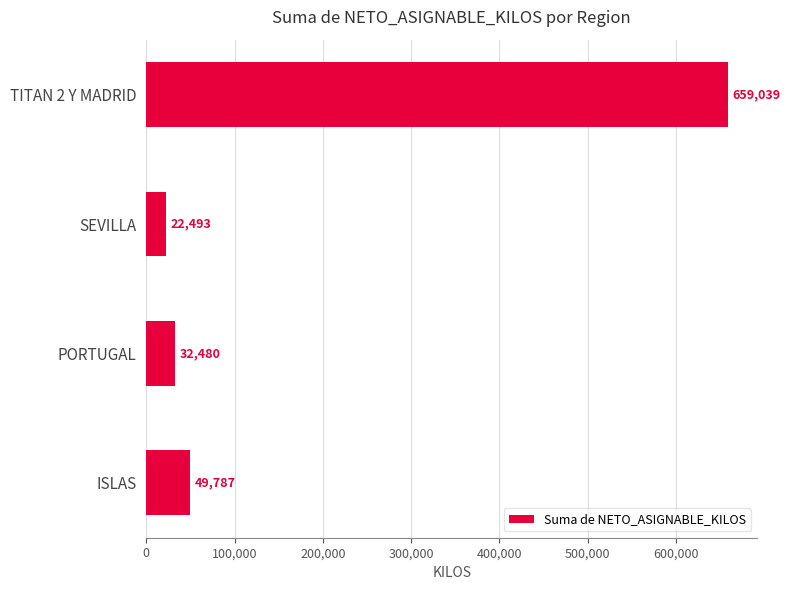

Approximately how many times larger is the value at ISLAS compared to PORTUGAL?

1.5